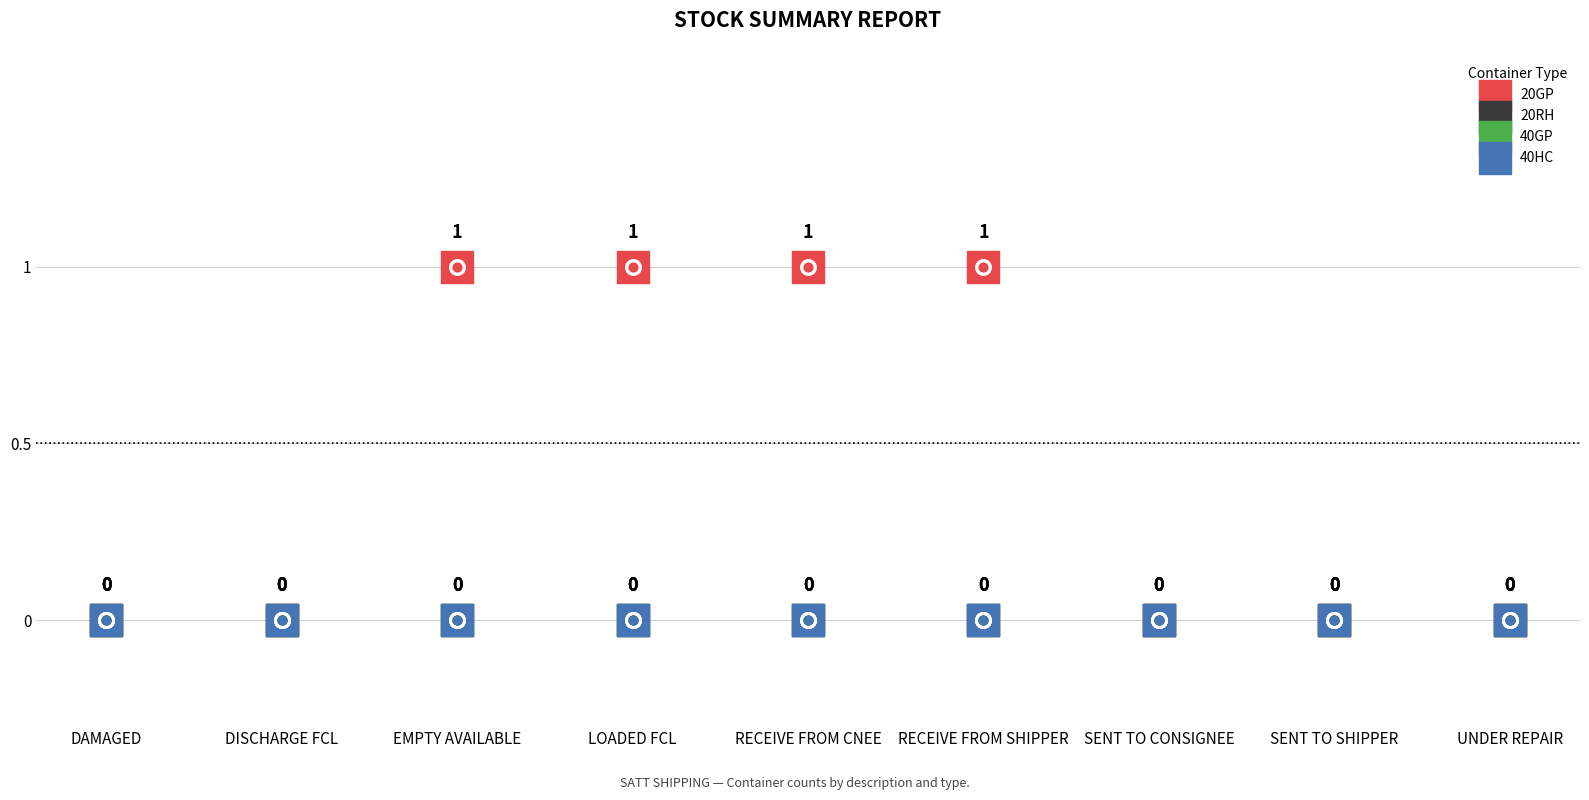

Is the value of 20GP at RECEIVE FROM SHIPPER greater than the value of 20RH at SENT TO SHIPPER?

Yes